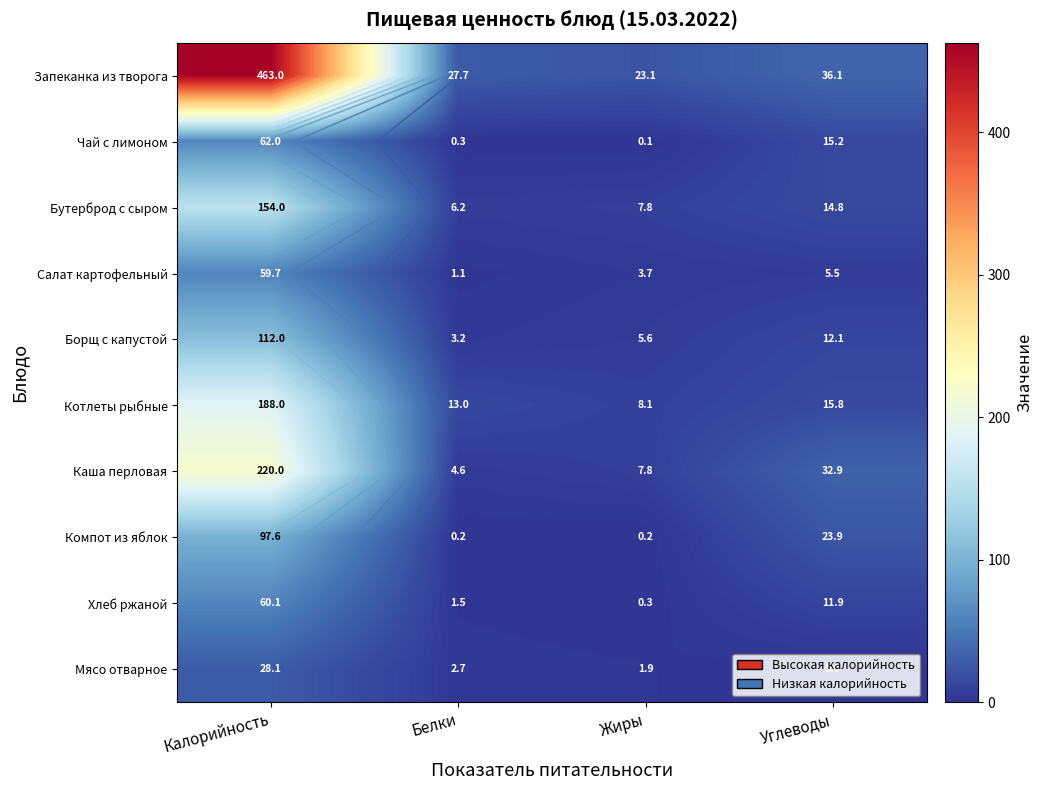

Is the value of Чай с лимоном at Жиры greater than the value of Котлеты рыбные at Углеводы?

No